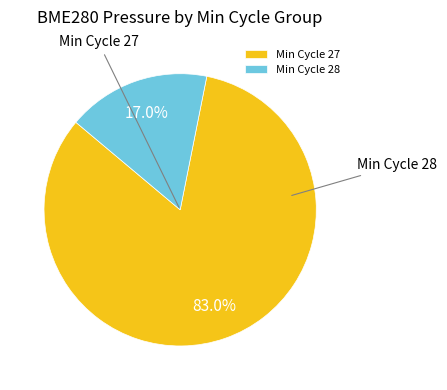

Which slice is the largest?

27